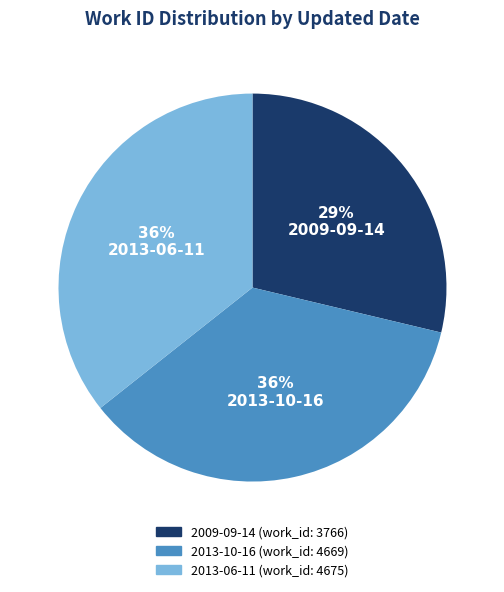

To the nearest percent, what is the combined percentage of 2009-09-14 and 2013-06-11?

64%